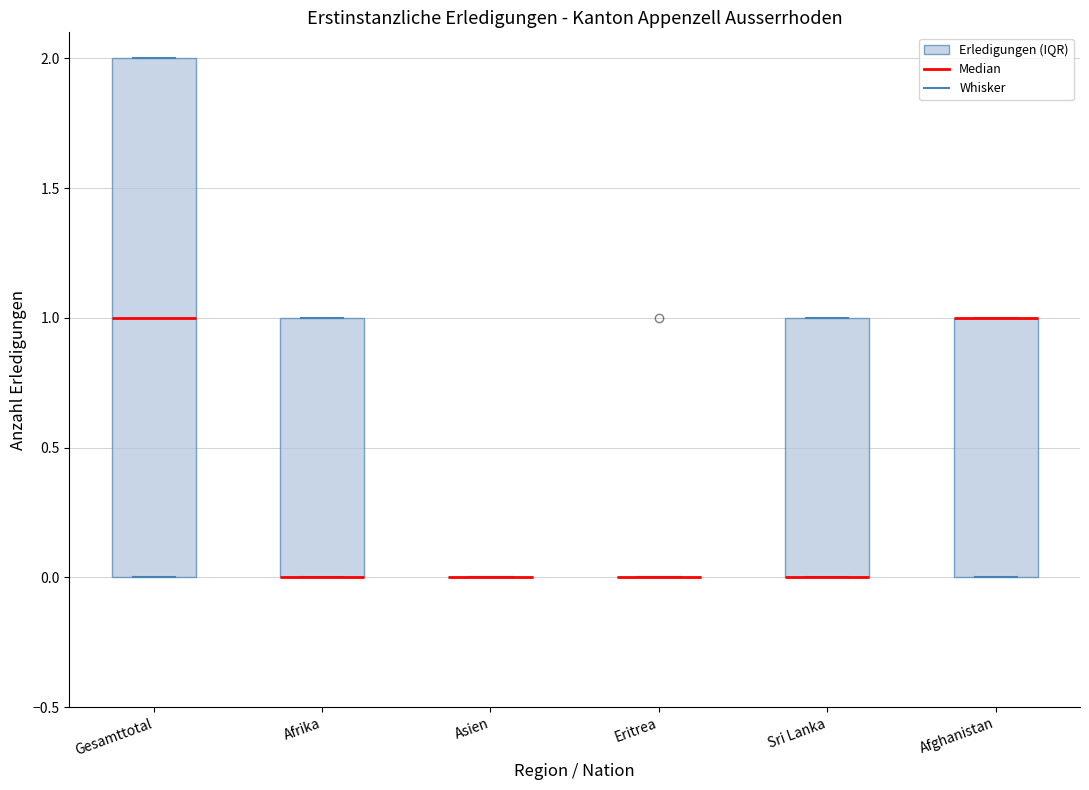

Where is the upper edge of the box for Afghanistan on the y-axis? The values are not printed on the chart, so give them approximately, as read against the axis.

1